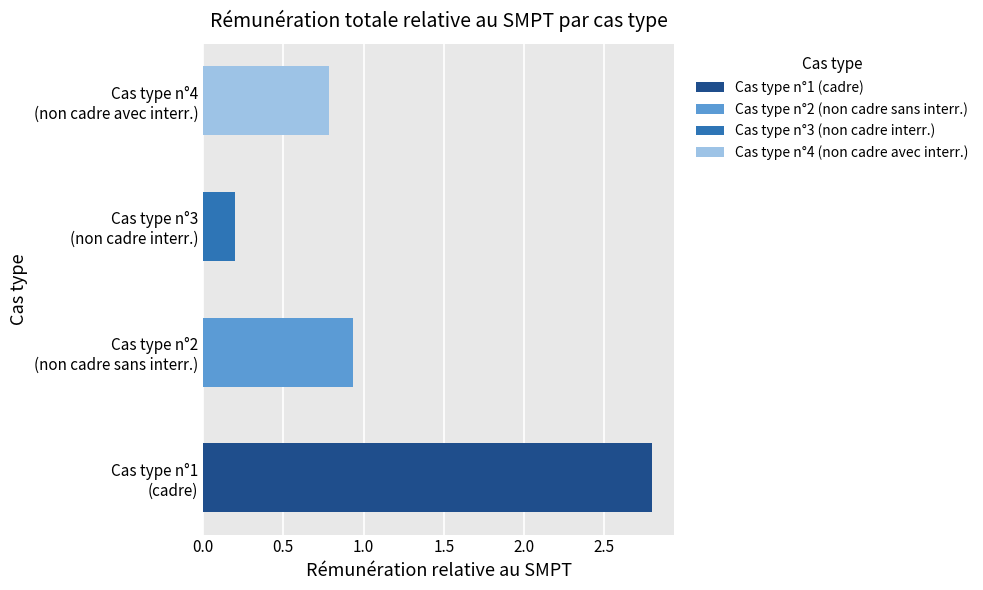

What is the average value?

1.2